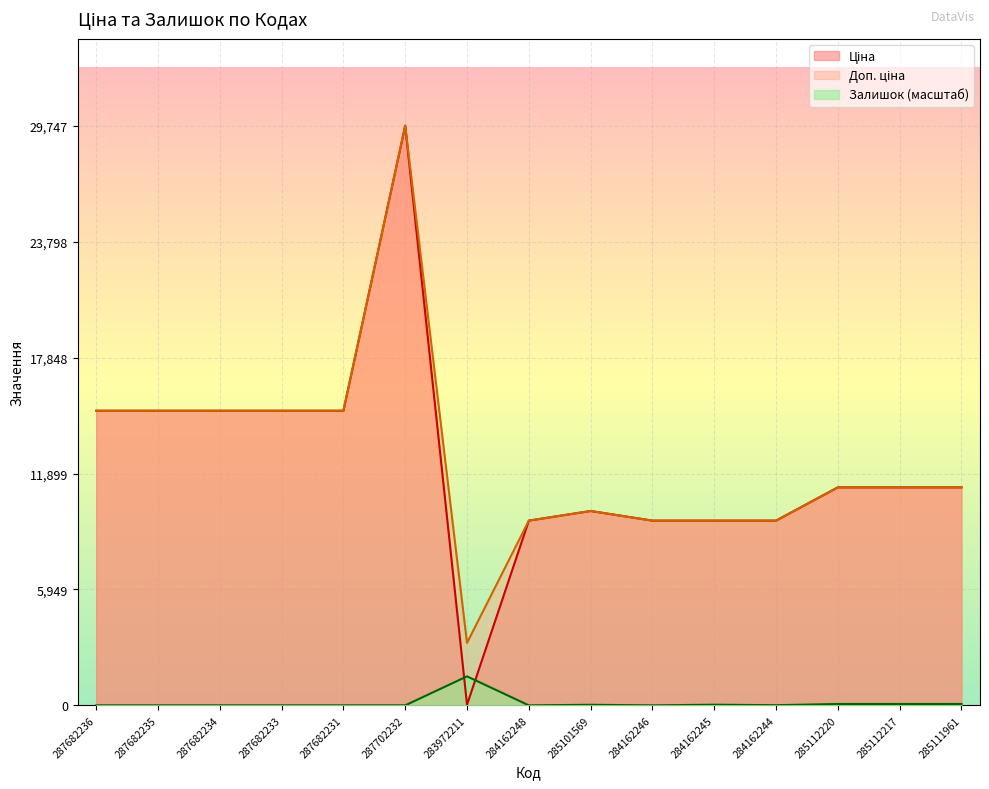

What is the value of the Залишок point at the 11th from the left?

33.1